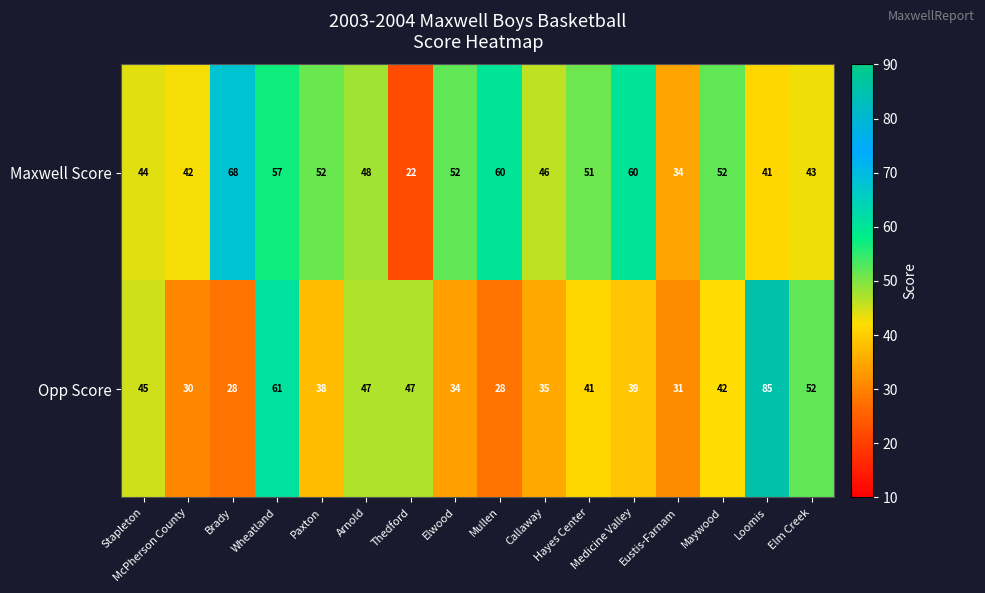

At how many categories does at least one series exceed 49?

10